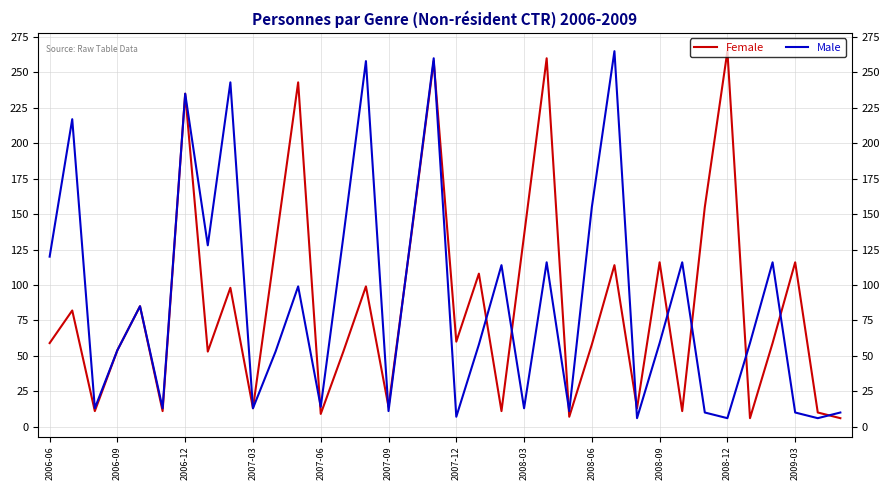

What is the greatest value displayed?

265